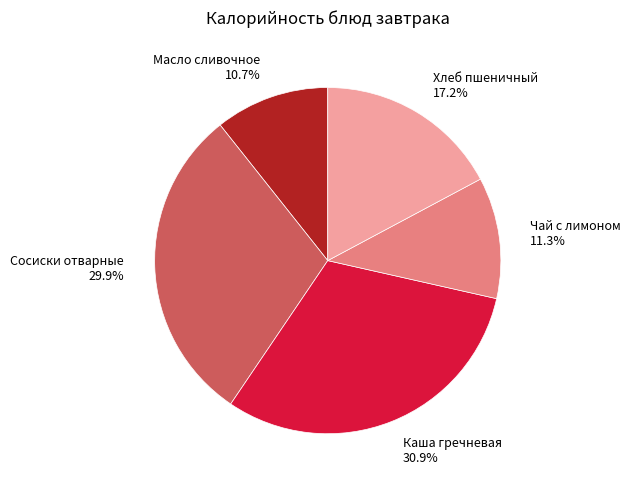

To the nearest percent, what is the difference between the largest and smallest slice percentages?

20%